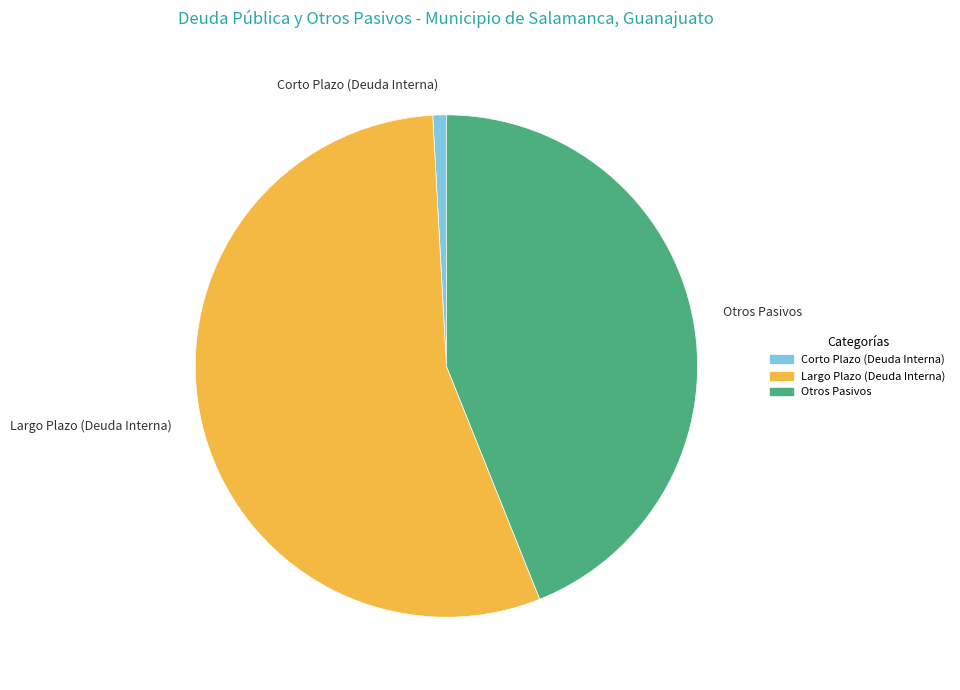

Does Largo Plazo (Deuda Interna) account for over 50% of the chart?

Yes